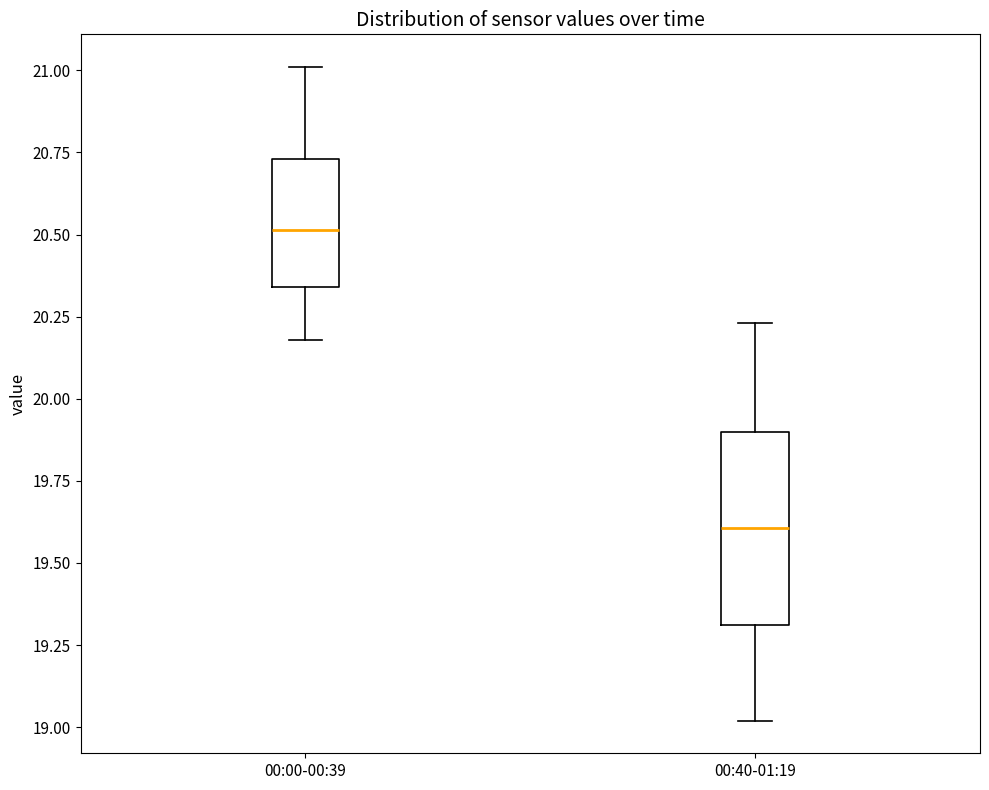

Which box's median line is the highest?

00:00-00:39